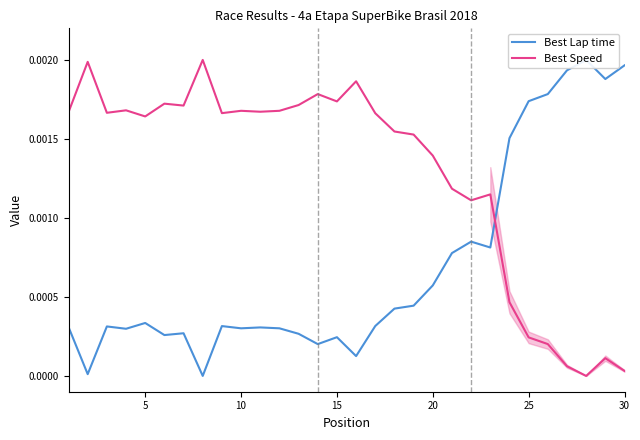

True or false: Best Lap time has more than 1 interior local peaks.

True